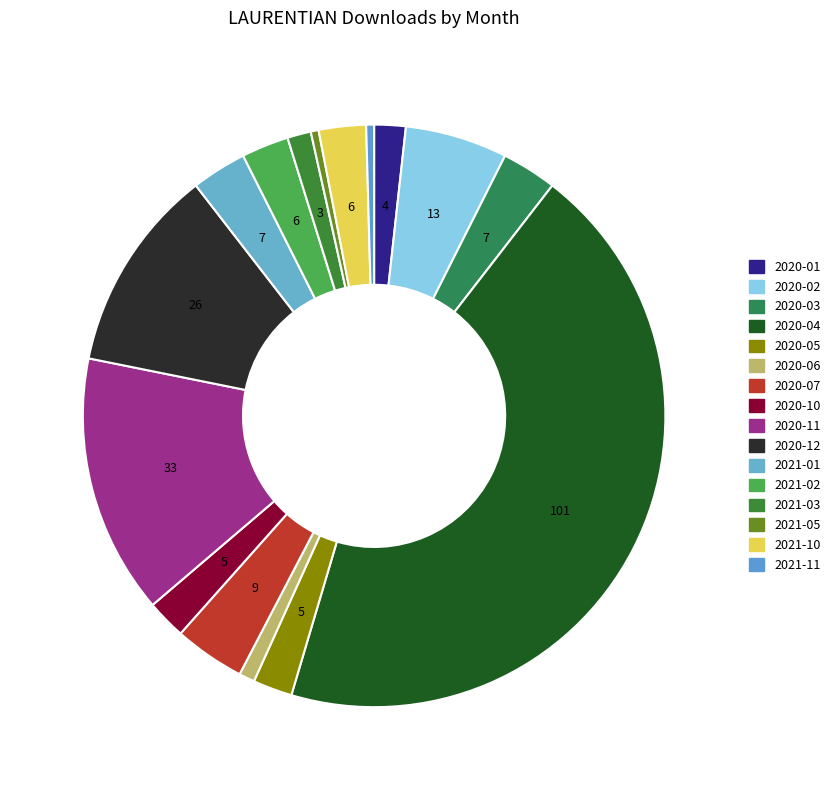

Does 2020-11 account for over 50% of the chart?

No